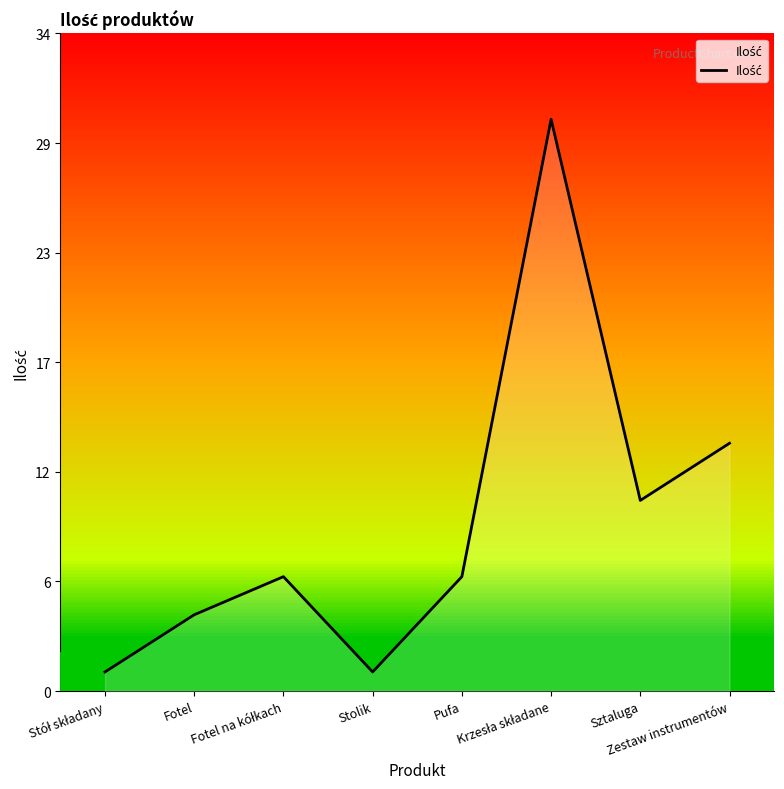

The value at Zestaw instrumentów is 6. True or false?

False